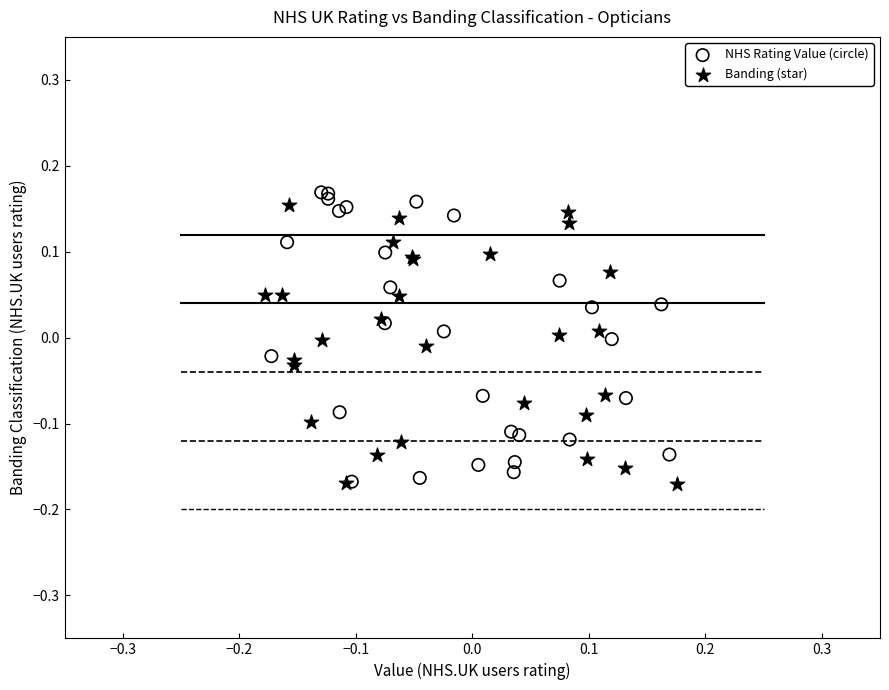

What are all the series names shown in the legend?

NHS Rating Value (circle), Banding (star)